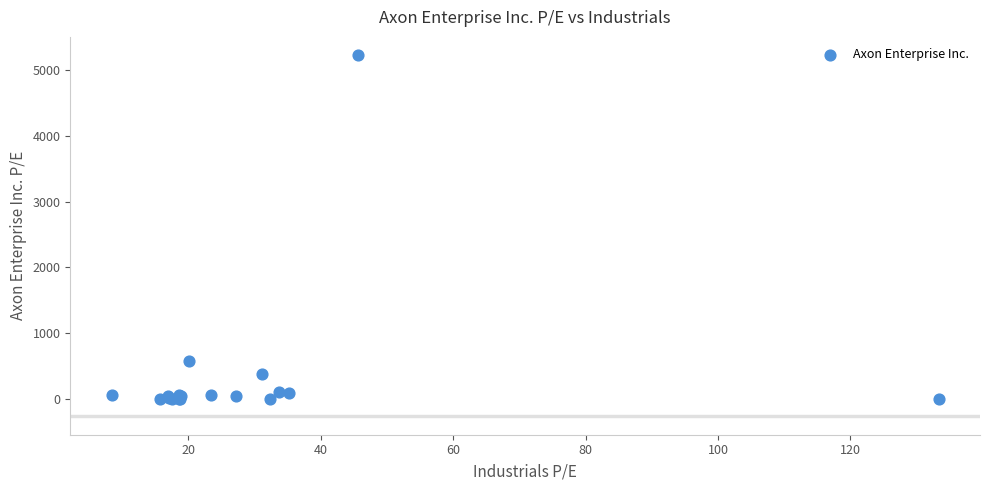

What Y value in the scatter plot is closest to 2610?

589.2